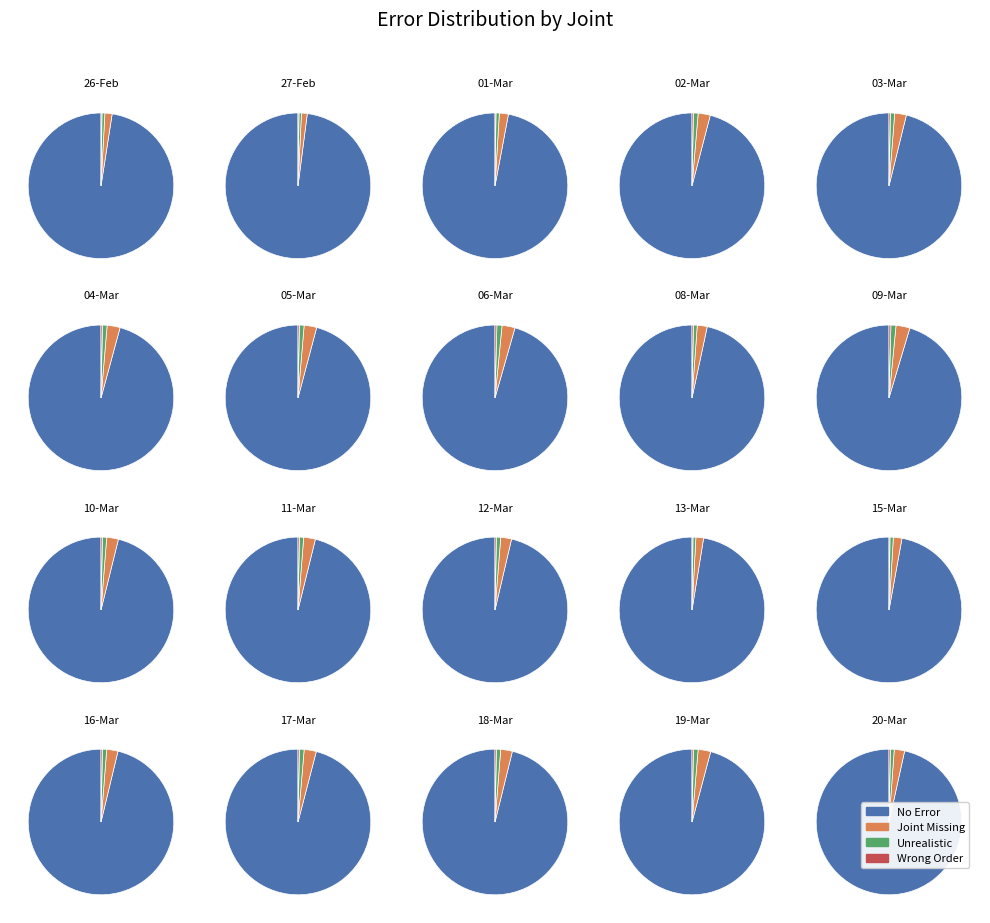

Does 2 account for over 50% of the chart?

No